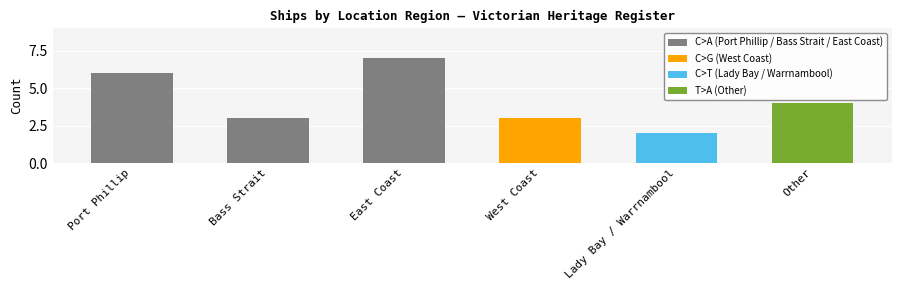

How many bars are there in total?

6